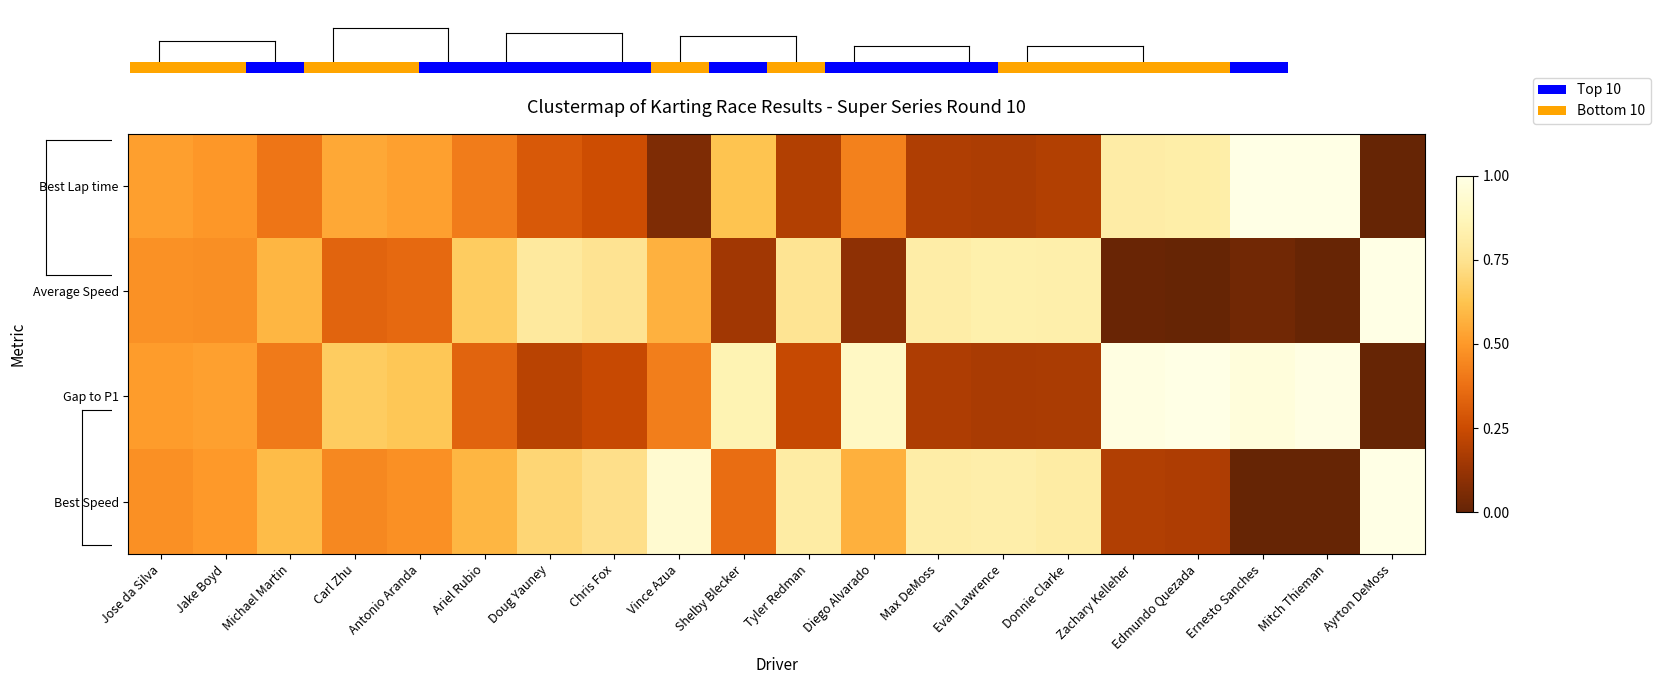

Which series has the widest spread of values?

Best Lap time